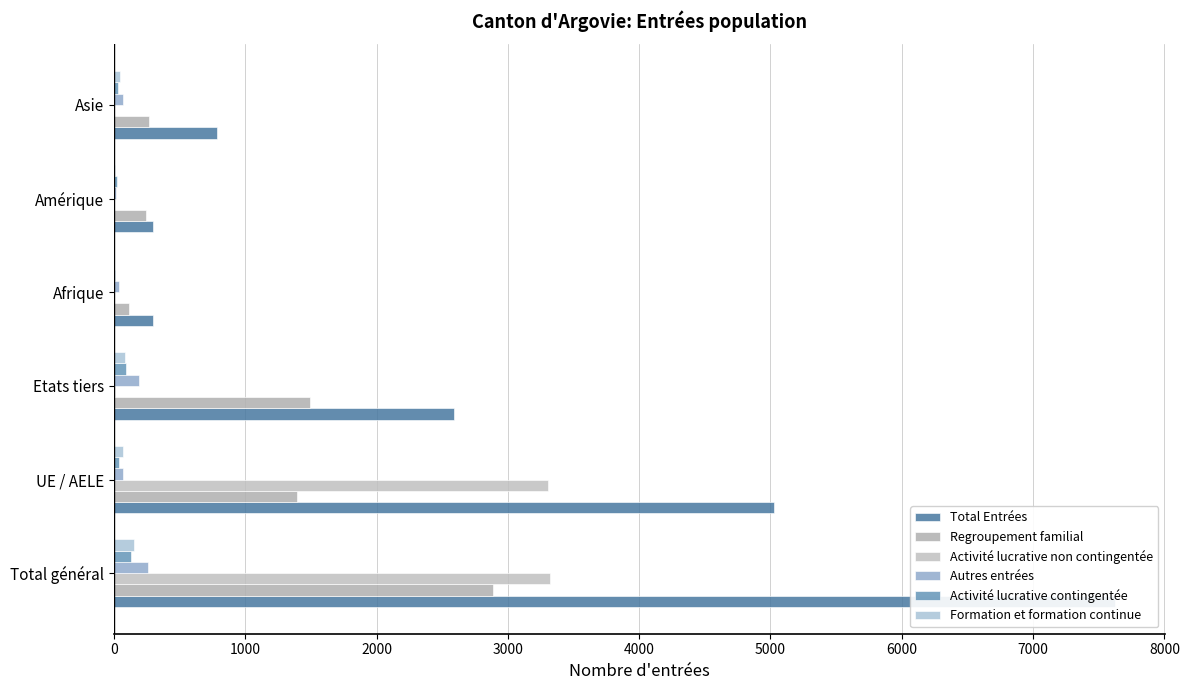

Reading left to right, extract all data points from this chart.

Total Entrées: 7620	5028	2592	299	299	786
Regroupement familial: 2889	1397	1492	112	242	268
Activité lucrative non contingentée: 3318	3309	9	0	0	0
Autres entrées: 262	71	191	41	15	72
Activité lucrative contingentée: 128	37	91	8	22	30
Formation et formation continue: 150	68	82	2	8	50